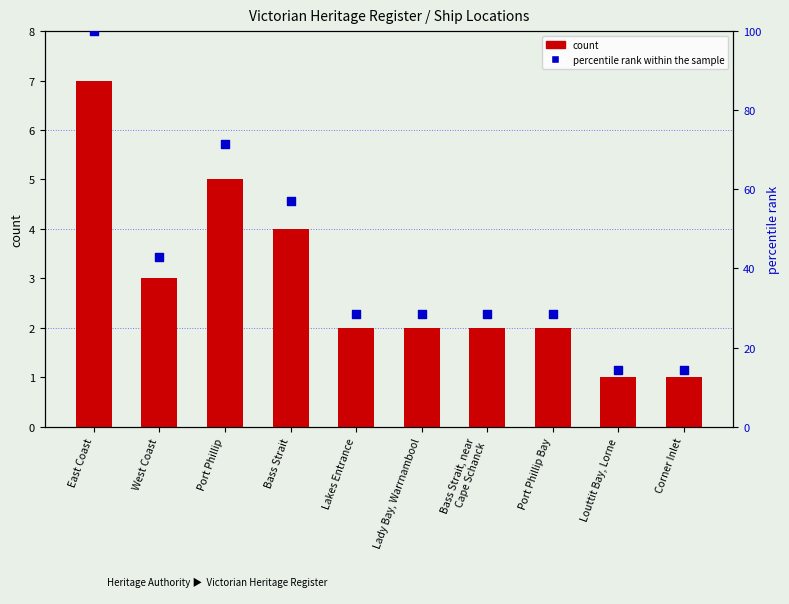

Is the value of count at Port Phillip greater than the value of percentile rank within the sample at Corner Inlet?

No